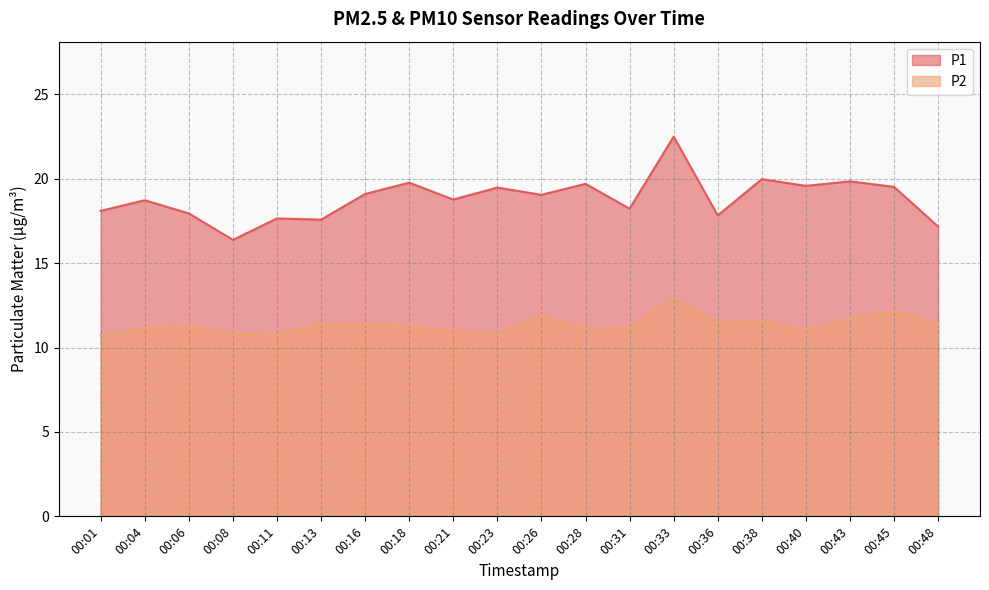

How many data points in P2 are above 11?

15